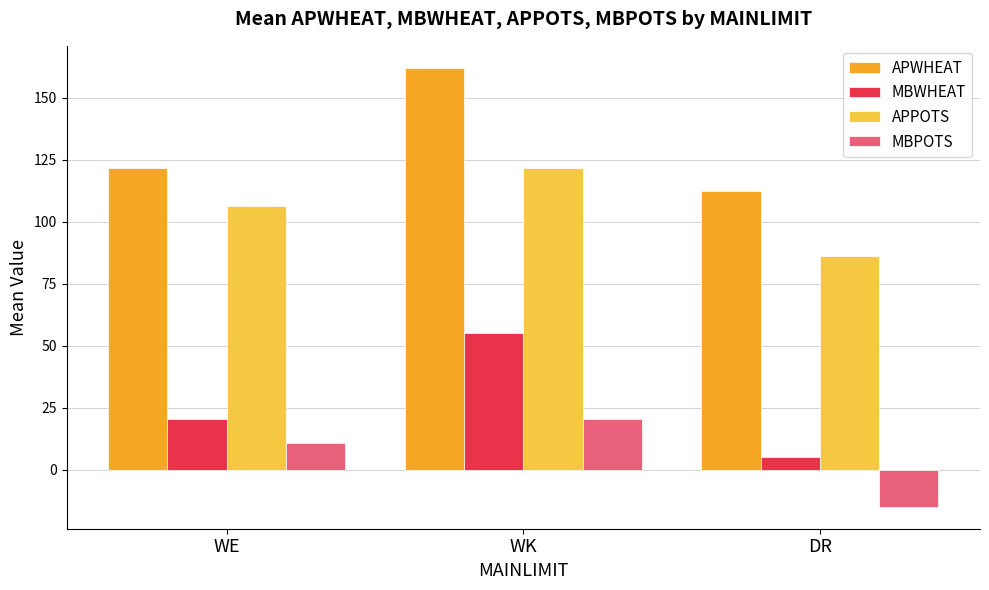

How many distinct data groups are displayed?

4